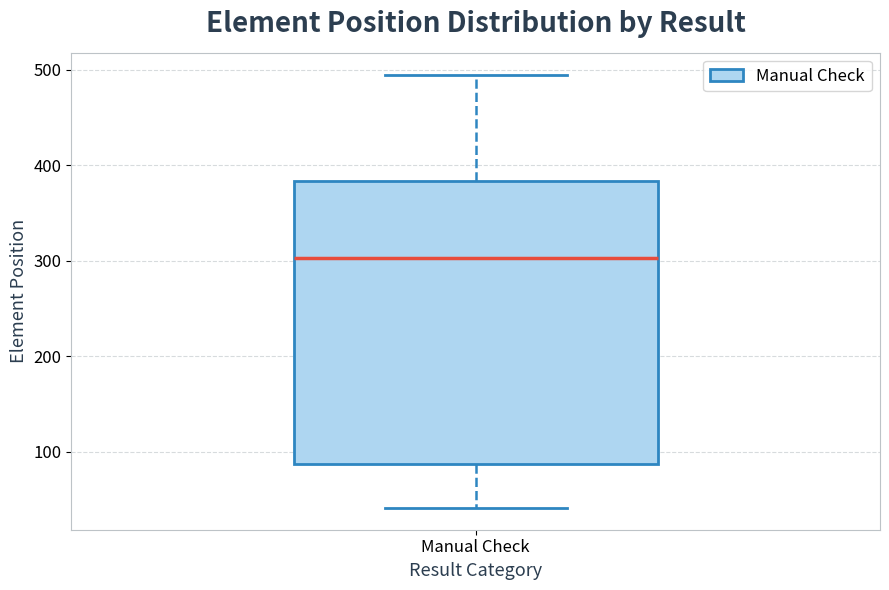

Read this box plot against the y-axis: the position of the median line, the range covered by the box, and the ends of both whiskers. The values are not printed on the chart, so give them approximately, as read against the axis.

median 300, box 90 to 380, whiskers 40 to 500